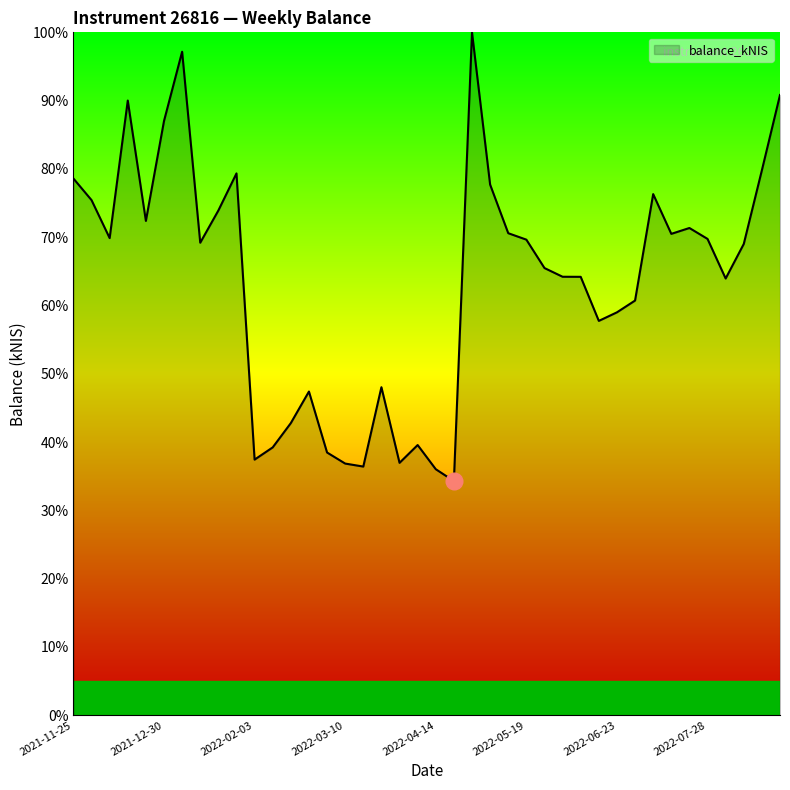

What is the difference between the maximum and minimum values?

65.7